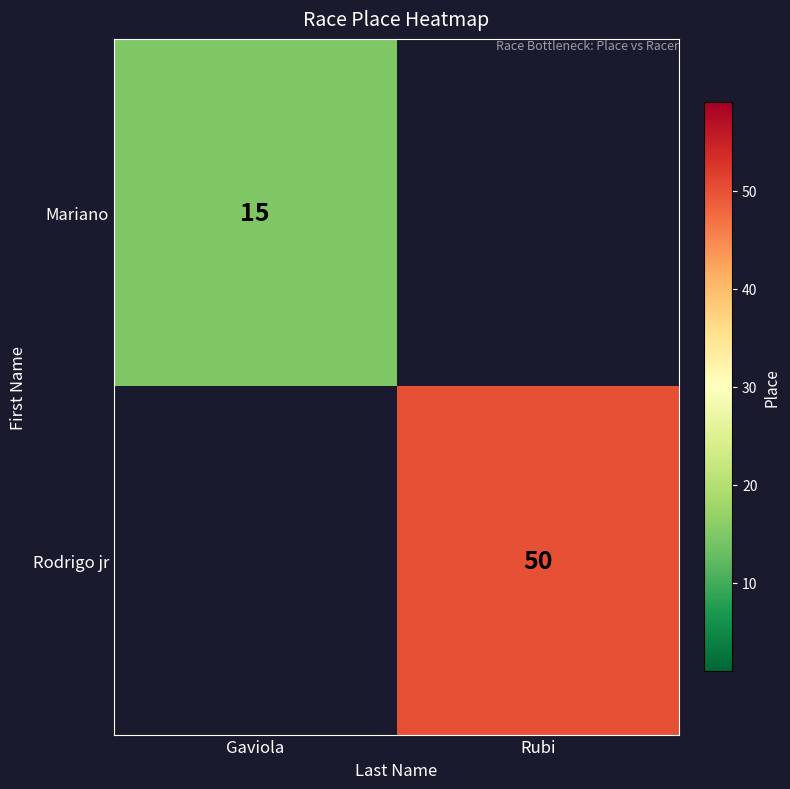

The Rodrigo jr series shows 81 at Rubi. True or false?

False